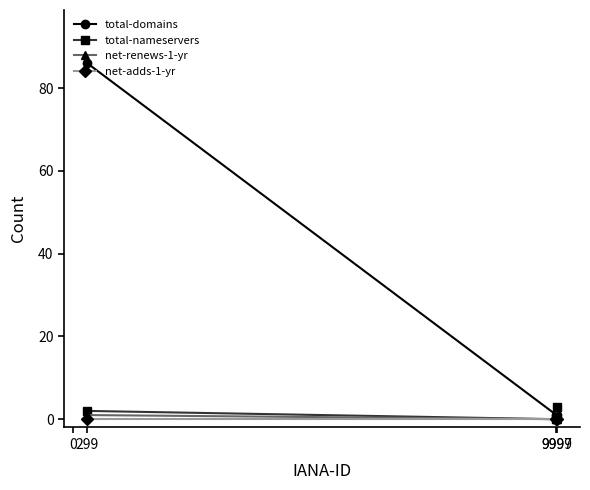

What is the highest value of the total-nameservers series?

3